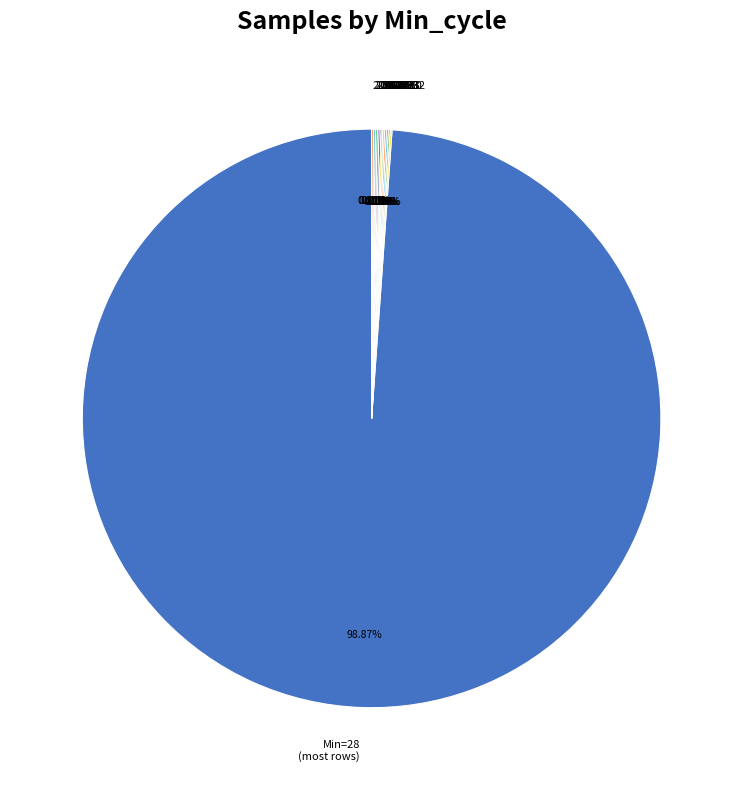

Which slice represents more than half of the pie?

Min=28 (most rows)